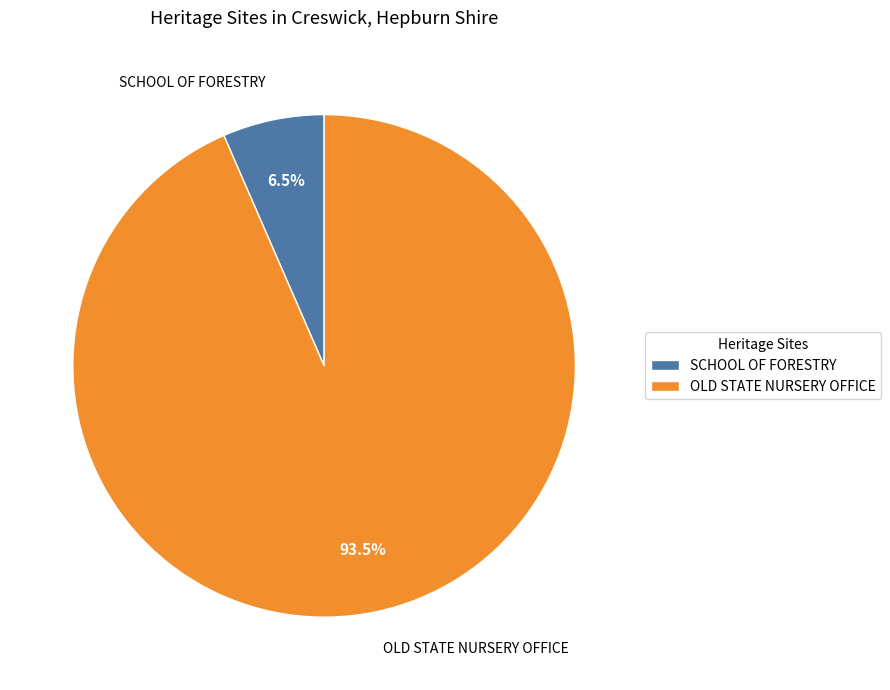

Does SCHOOL OF FORESTRY represent more than half of the total?

No